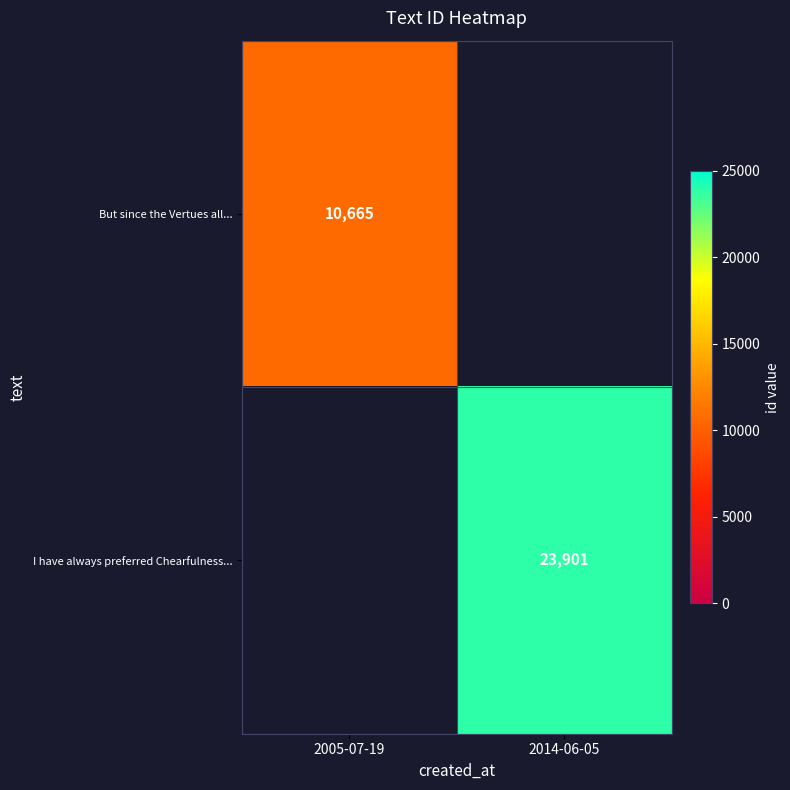

What is the maximum value shown in the chart?

23901